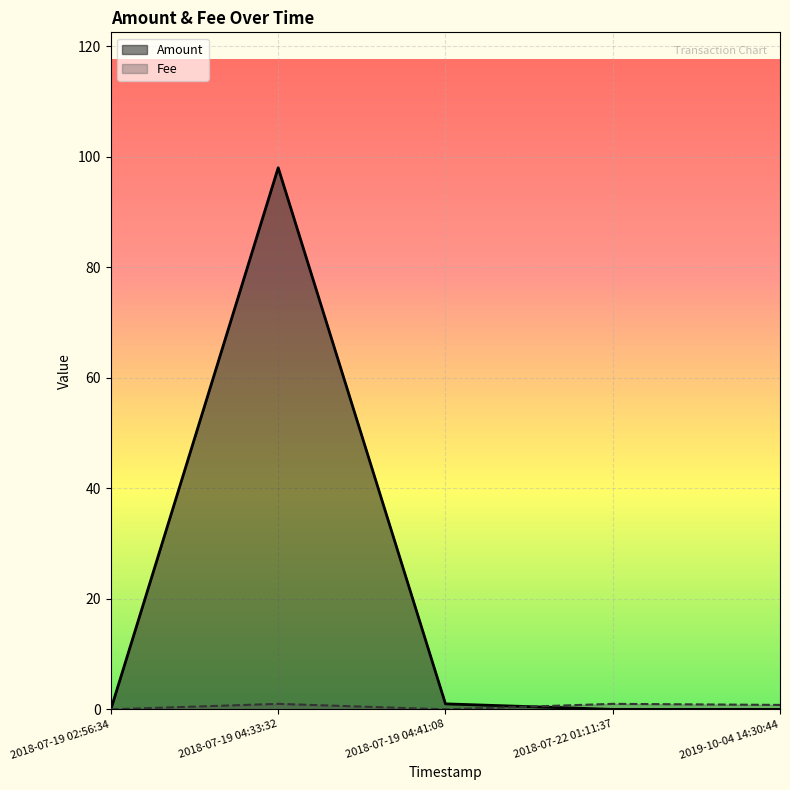

How many lines are shown in the chart?

2